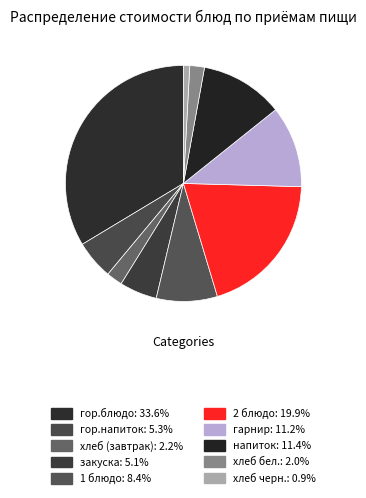

What is the total percentage of закуска and 1 блюдо?

13.5%